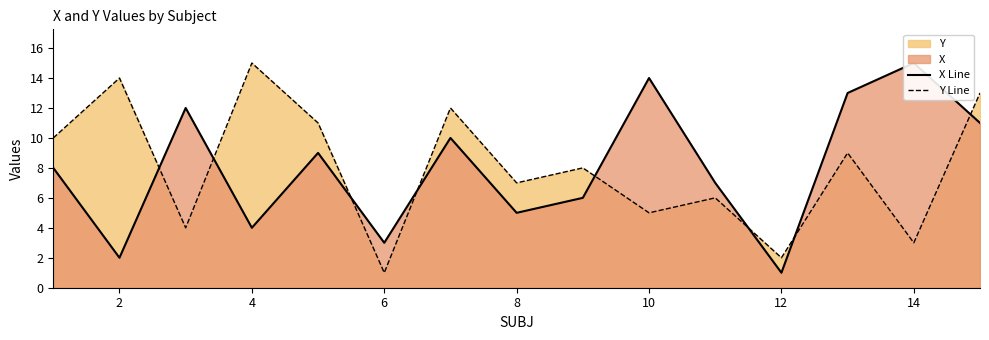

How many interior local valleys does the X Line series have?

5